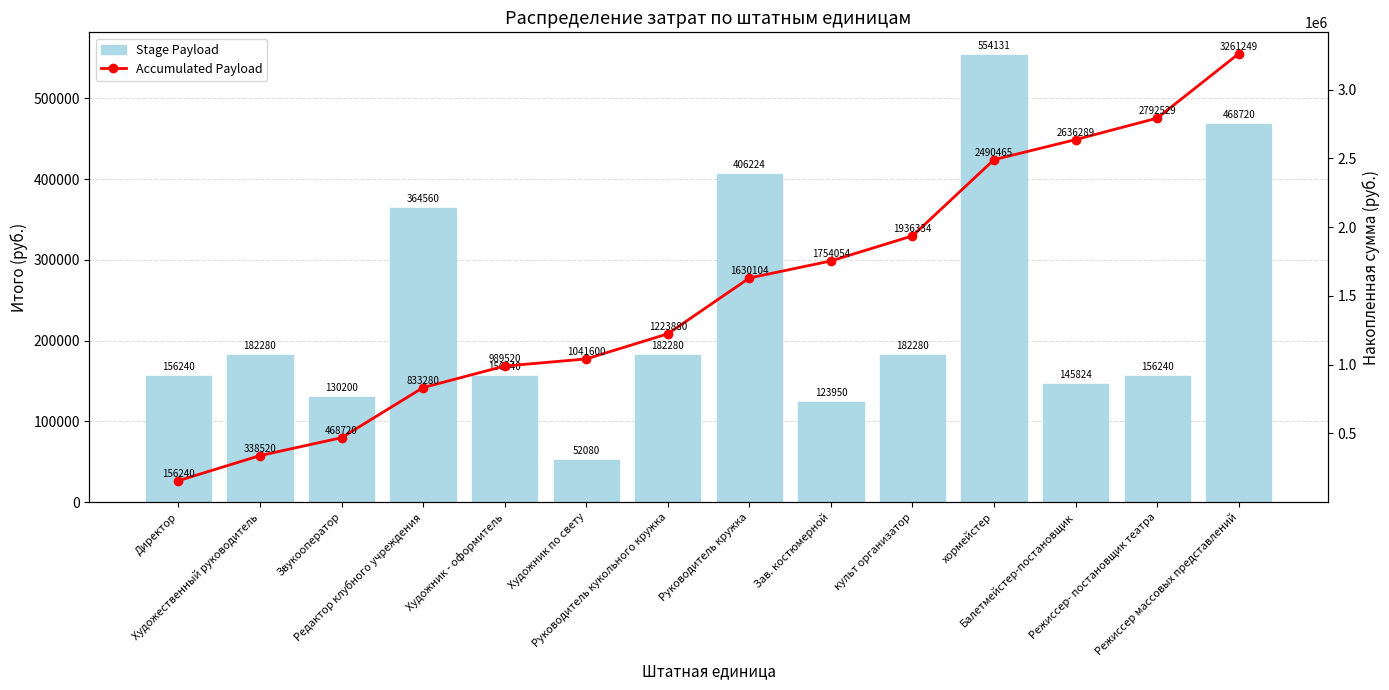

At how many categories does at least one series exceed 1772655?

5